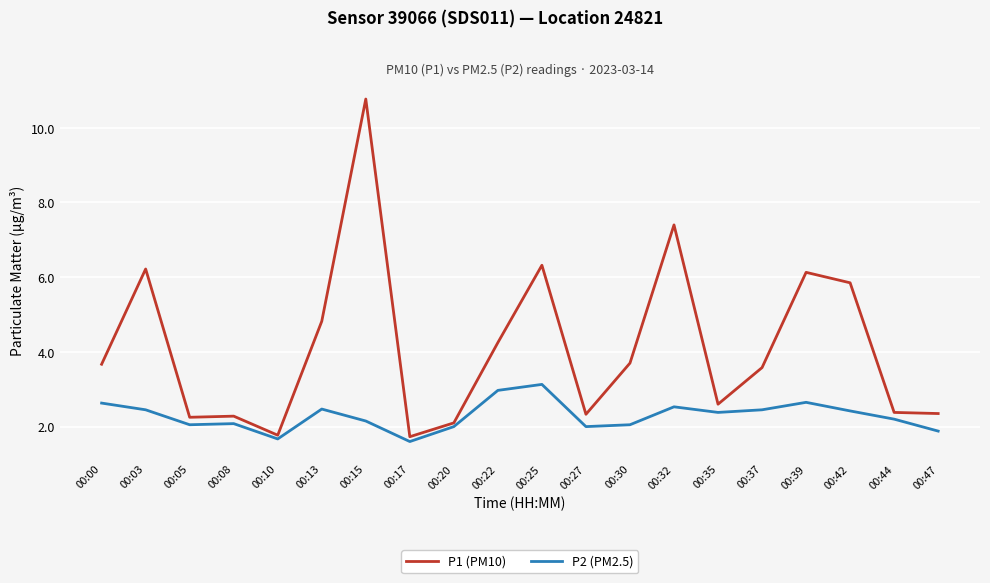

What is the difference between the second highest and second lowest values in the P2 (PM2.5) series?

1.3